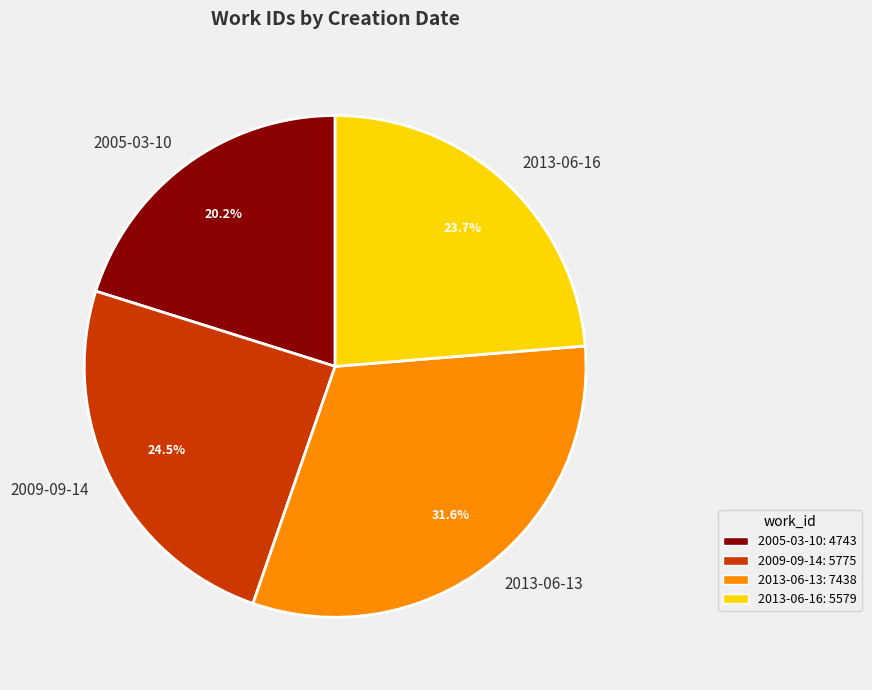

Is there a majority slice in this chart?

No